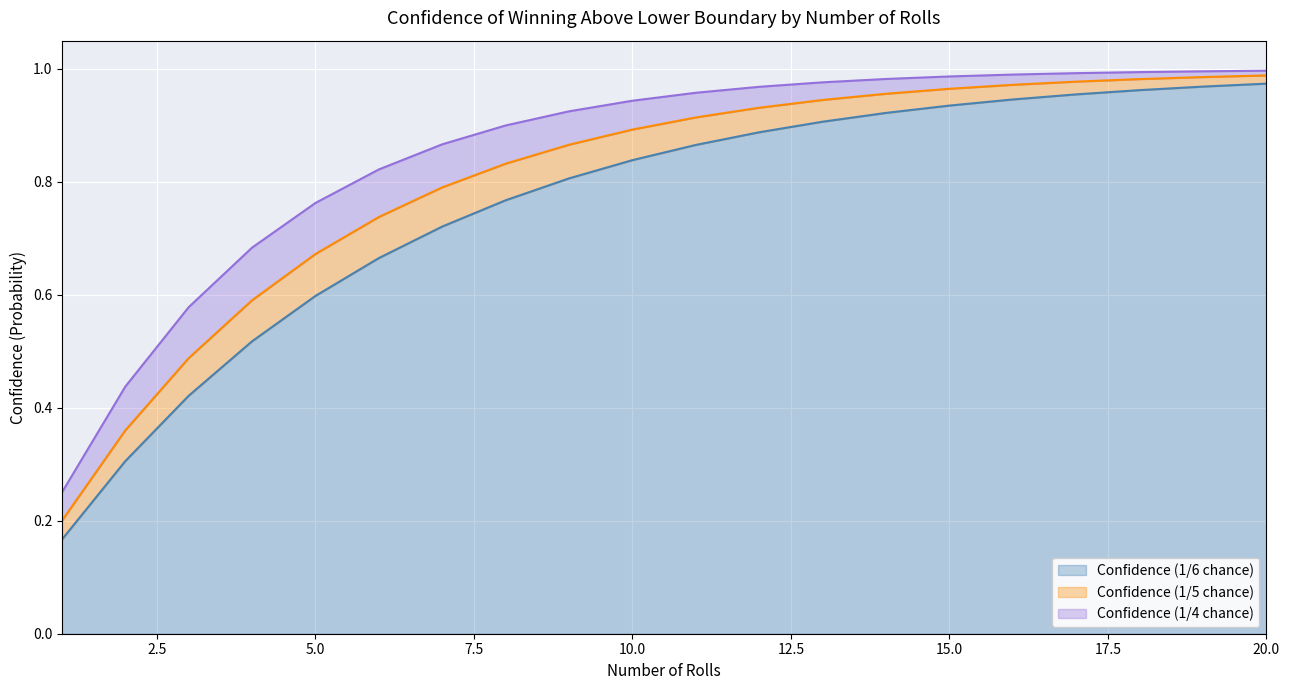

Which series changed the most between 4 and 13?

Confidence (1/6 chance)